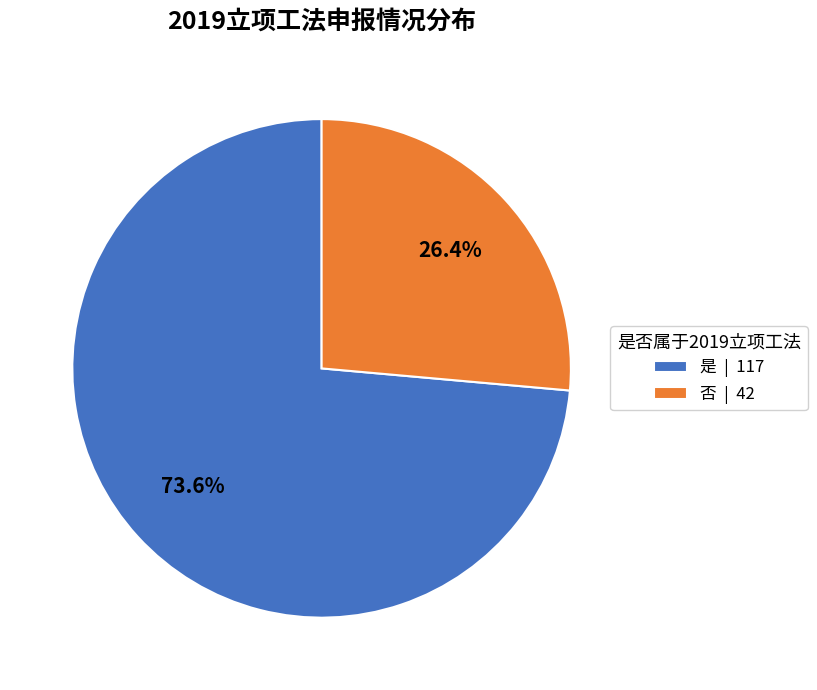

How many segments does this pie chart have?

2